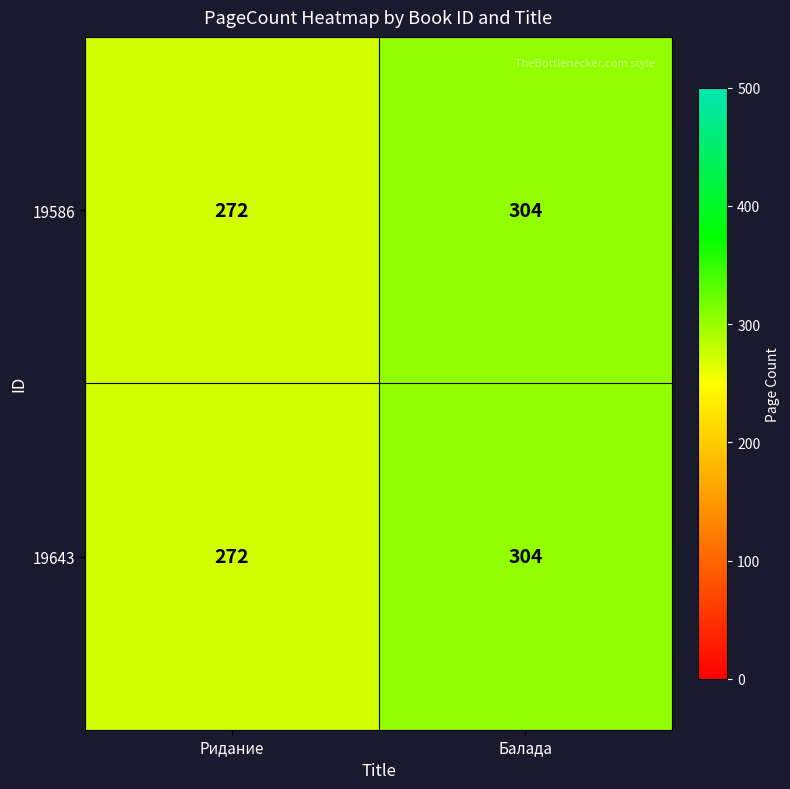

What is the difference between the 19643 values at Ридание and Балада?

32